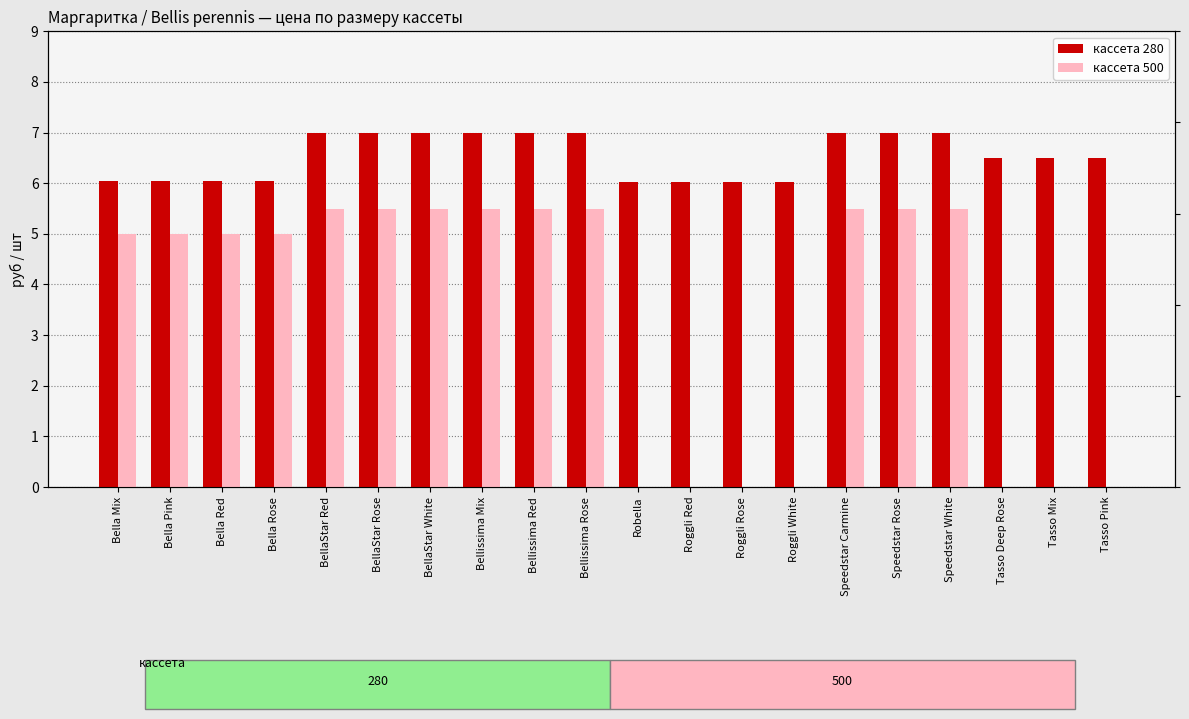

What is the highest value of the кассета 500 series?

5.5